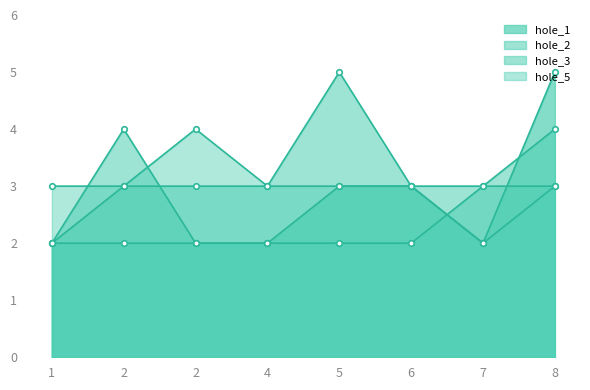

How many lines are shown in the chart?

4